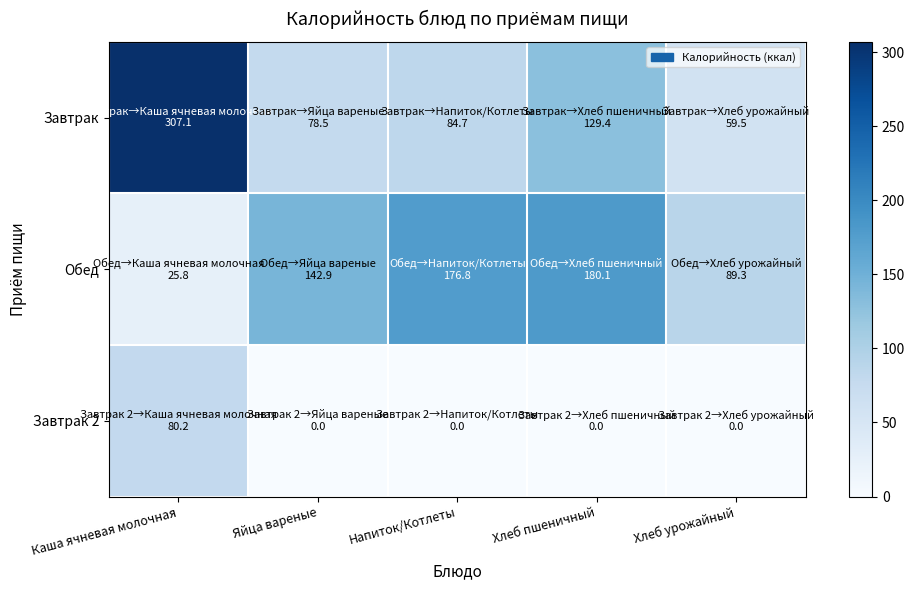

Reading right to left, extract all data points from this chart.

Завтрак: Хлеб урожайный=59.5	Хлеб пшеничный=129.4	Напиток/Котлеты=84.7	Яйца вареные=78.5	Каша ячневая молочная=307.1
Обед: Хлеб урожайный=89.3	Хлеб пшеничный=180.1	Напиток/Котлеты=176.8	Яйца вареные=142.9	Каша ячневая молочная=25.8
Завтрак 2: Хлеб урожайный=0.0	Хлеб пшеничный=0.0	Напиток/Котлеты=0.0	Яйца вареные=0.0	Каша ячневая молочная=80.2